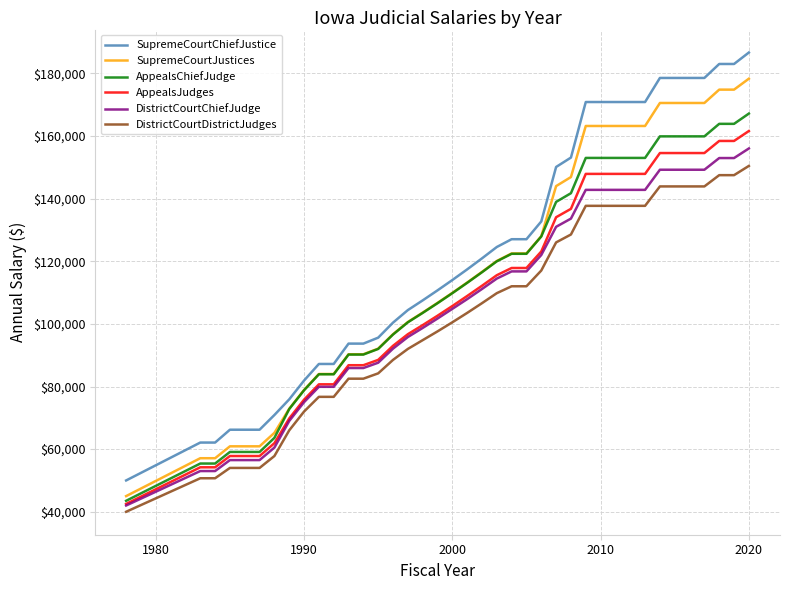

True or false: AppealsChiefJudge and DistrictCourtDistrictJudges cross at least once.

False